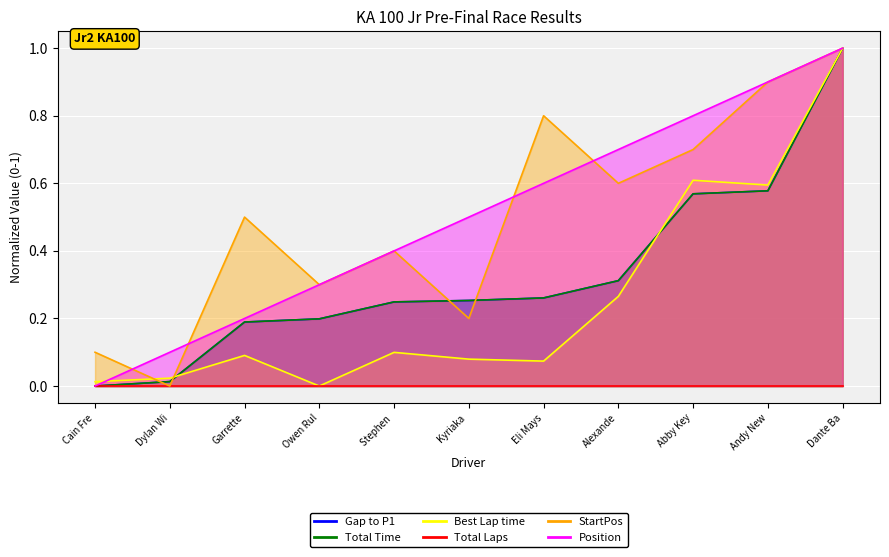

What is the value of the Total Time point at the 5th from the left?

0.2